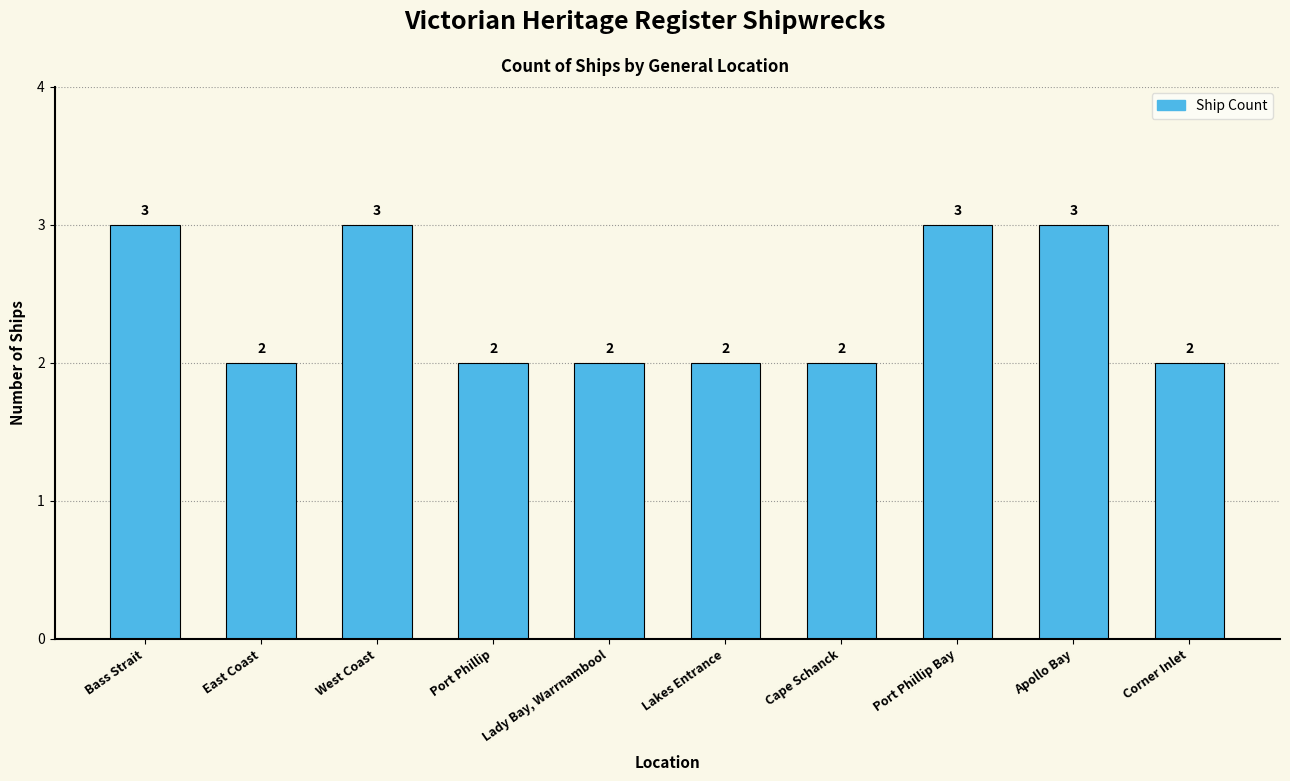

Is it true that the value at Port Phillip Bay is 3?

True